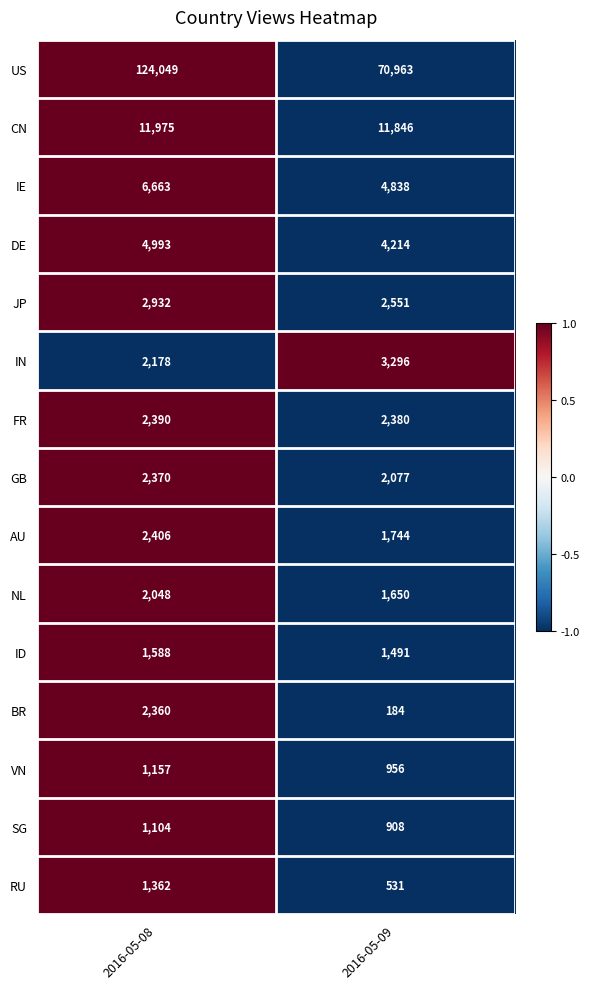

Reading left to right, extract all data points from this chart.

US: 2016-05-08=124049	2016-05-09=70963
CN: 2016-05-08=11975	2016-05-09=11846
IE: 2016-05-08=6663	2016-05-09=4838
DE: 2016-05-08=4993	2016-05-09=4214
JP: 2016-05-08=2932	2016-05-09=2551
IN: 2016-05-08=2178	2016-05-09=3296
FR: 2016-05-08=2390	2016-05-09=2380
GB: 2016-05-08=2370	2016-05-09=2077
AU: 2016-05-08=2406	2016-05-09=1744
NL: 2016-05-08=2048	2016-05-09=1650
ID: 2016-05-08=1588	2016-05-09=1491
BR: 2016-05-08=2360	2016-05-09=184
VN: 2016-05-08=1157	2016-05-09=956
SG: 2016-05-08=1104	2016-05-09=908
RU: 2016-05-08=1362	2016-05-09=531